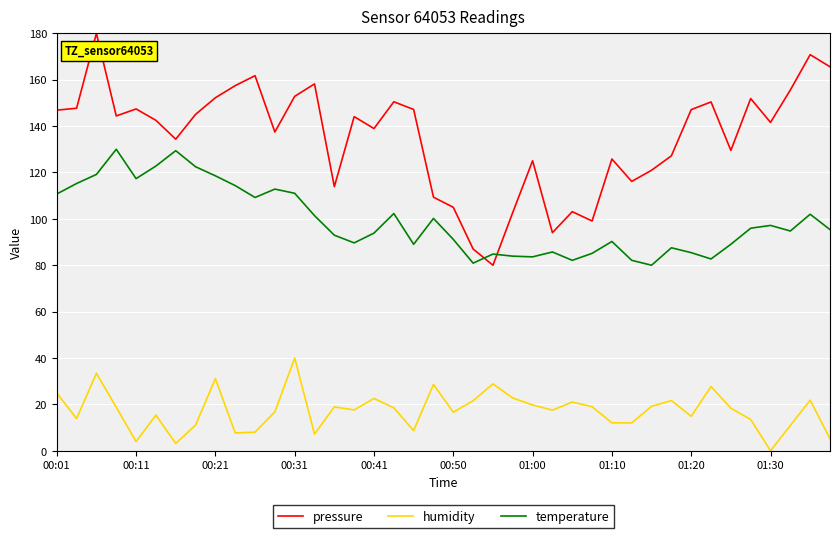

List the series in order of their peak value, highest first.

pressure, temperature, humidity